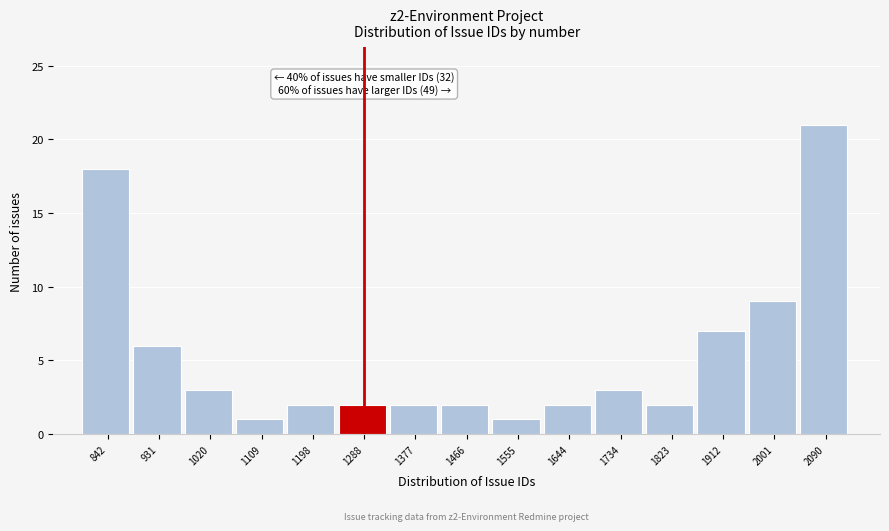

Reading left to right, what are all the values shown in this chart?

842=18	931=6	1020=3	1109=1	1198=2	1288=2	1377=2	1466=2	1555=1	1644=2	1734=3	1823=2	1912=7	2001=9	2090=21